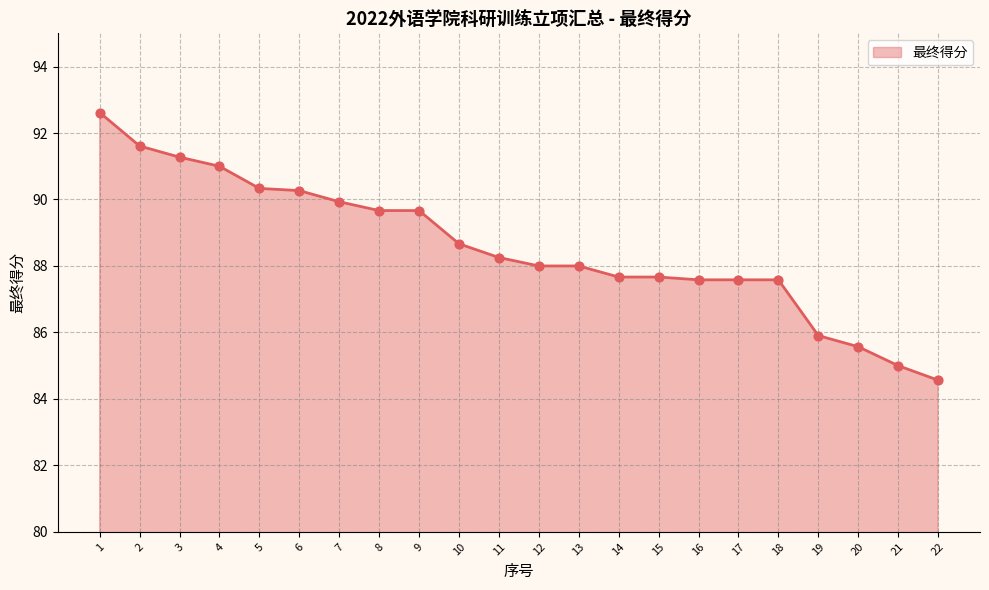

Which has a higher value, 4 or 10?

4